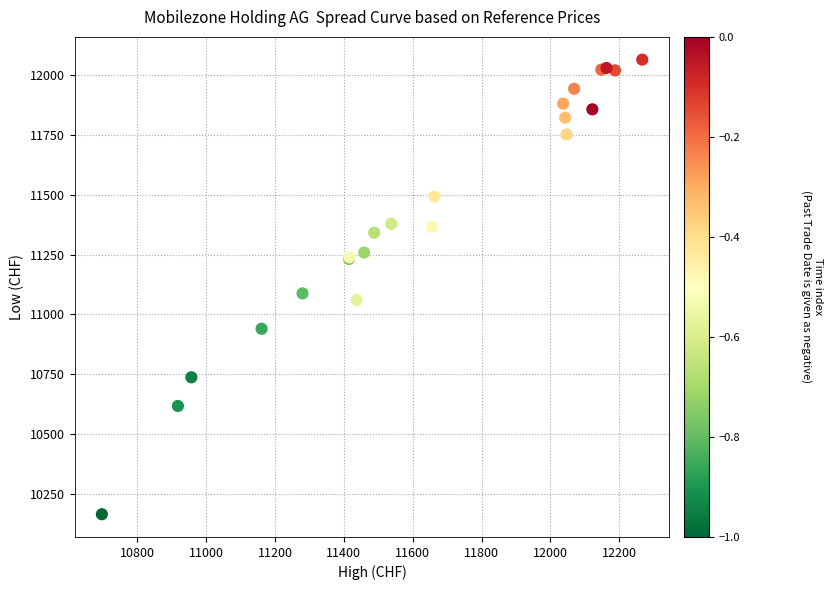

What Y value in the scatter plot is closest to 11115?

11088